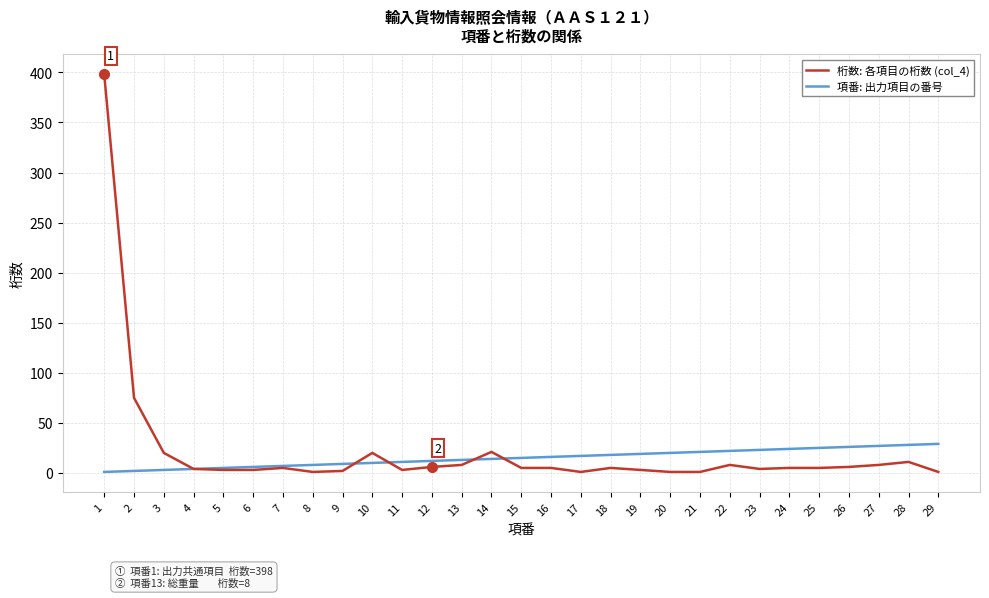

At which category is the sum across all series the highest?

1